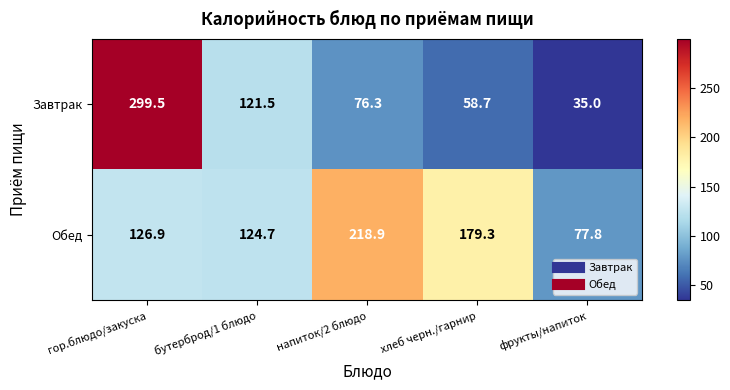

What is the minimum value for Обед?

77.8